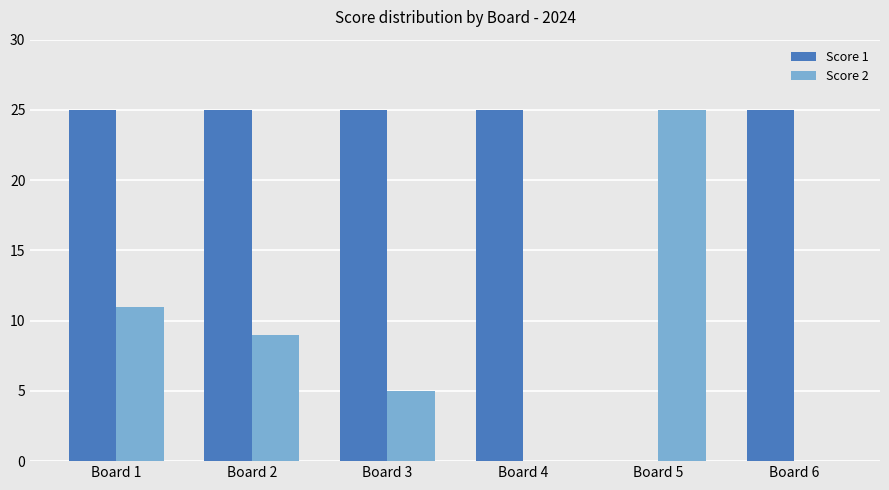

What is the sum of all Score 2 values?

50